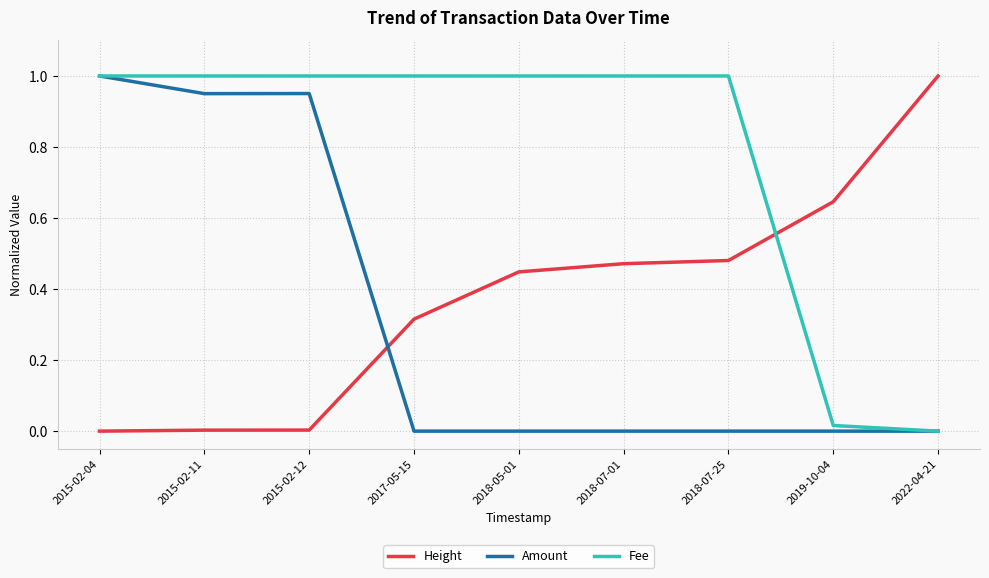

At 2018-07-25, list the series in order from smallest to largest.

Amount, Height, Fee